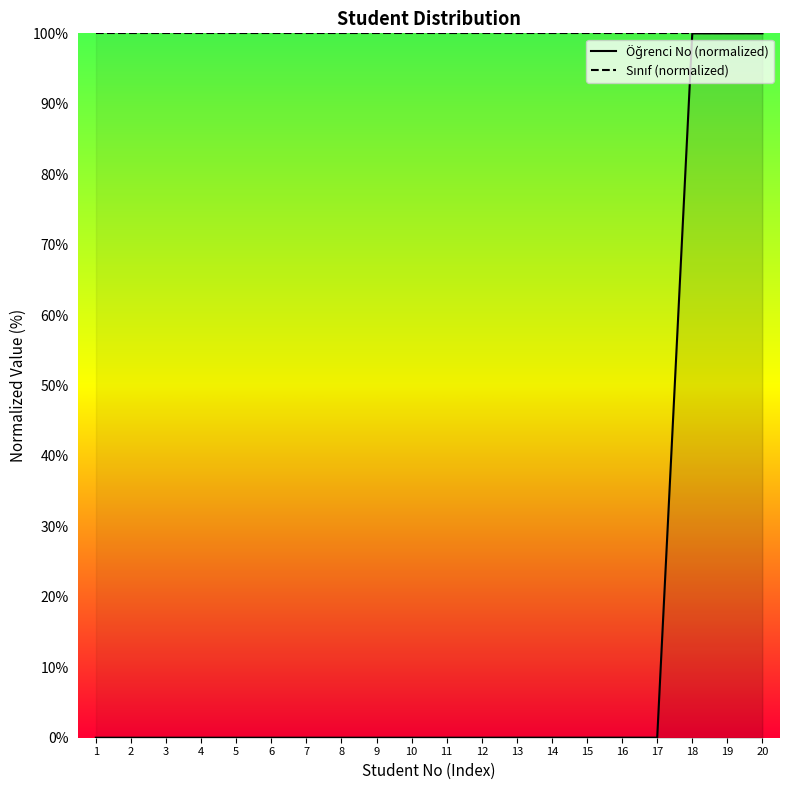

Which has a higher value, 12 or 16?

16